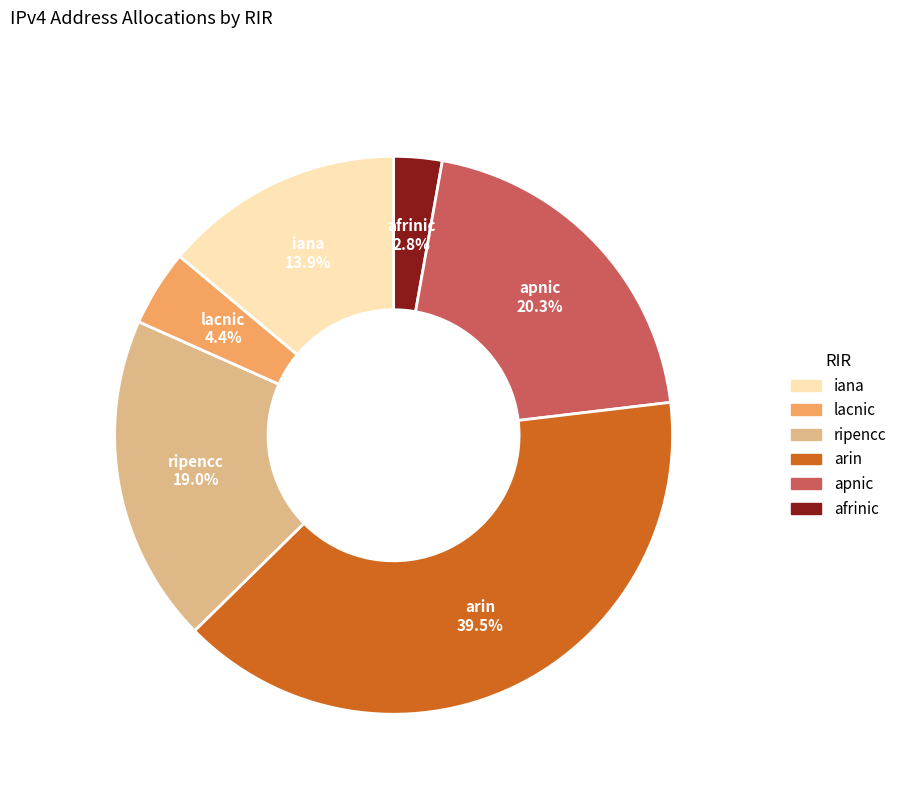

Does any single category account for the majority?

No